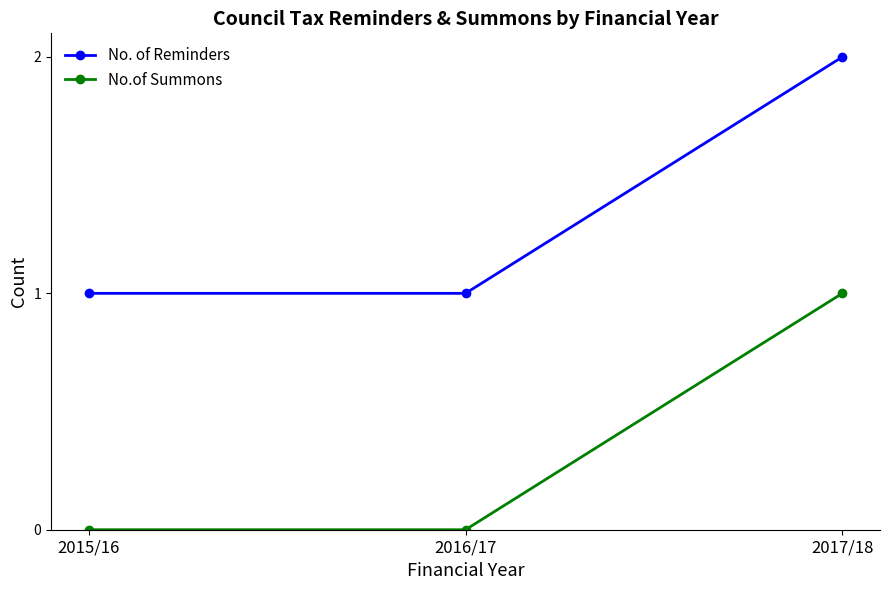

Reading left to right, list all the values displayed in this chart.

No. of Reminders: 2015/16=1	2016/17=1	2017/18=2
No.of Summons: 2015/16=0	2016/17=0	2017/18=1